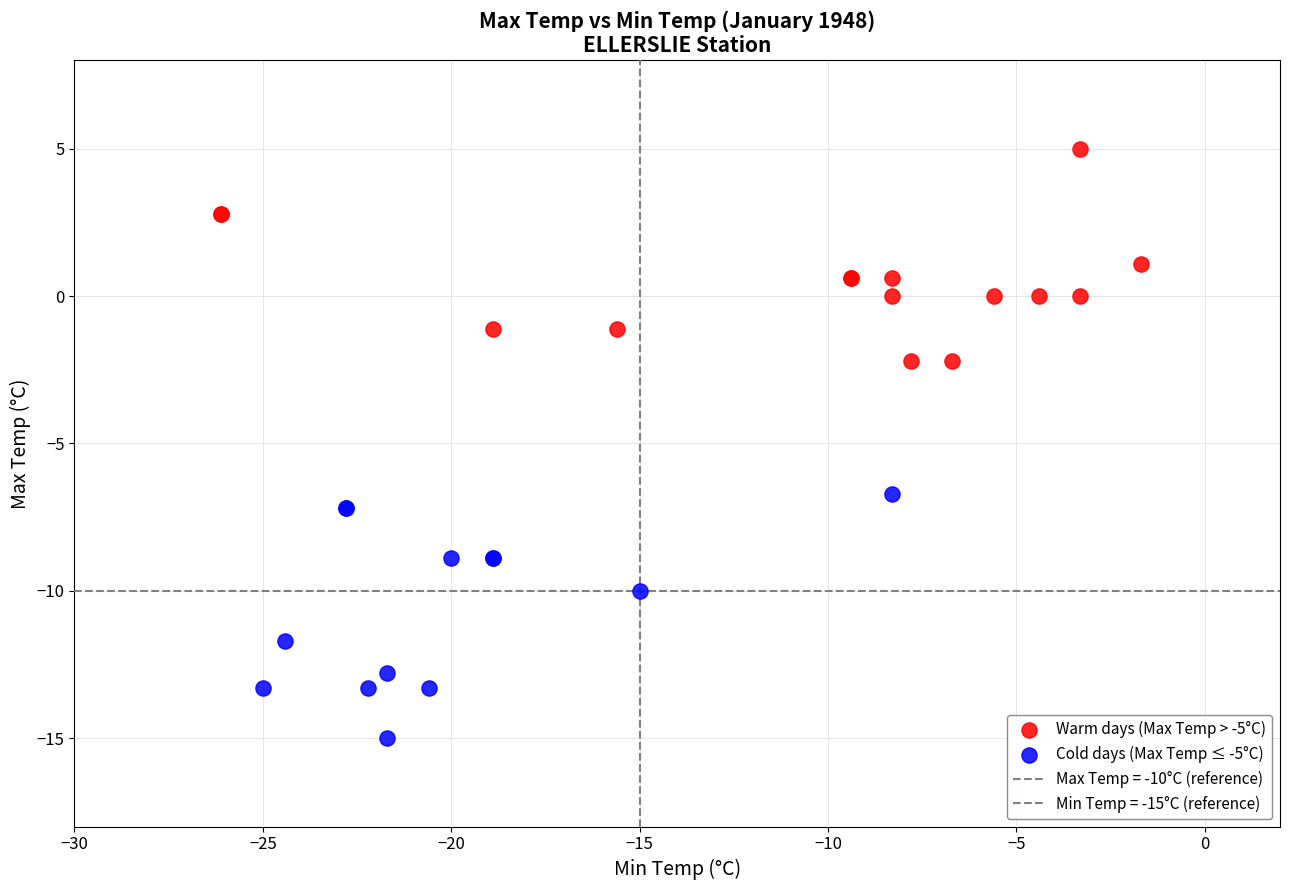

Which series contains the lowest Y value?

Cold days (Max Temp ≤ -5°C)